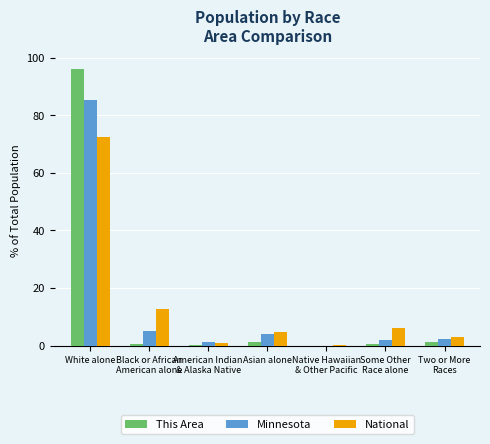

At which category does the chart reach its peak across all series?

White alone